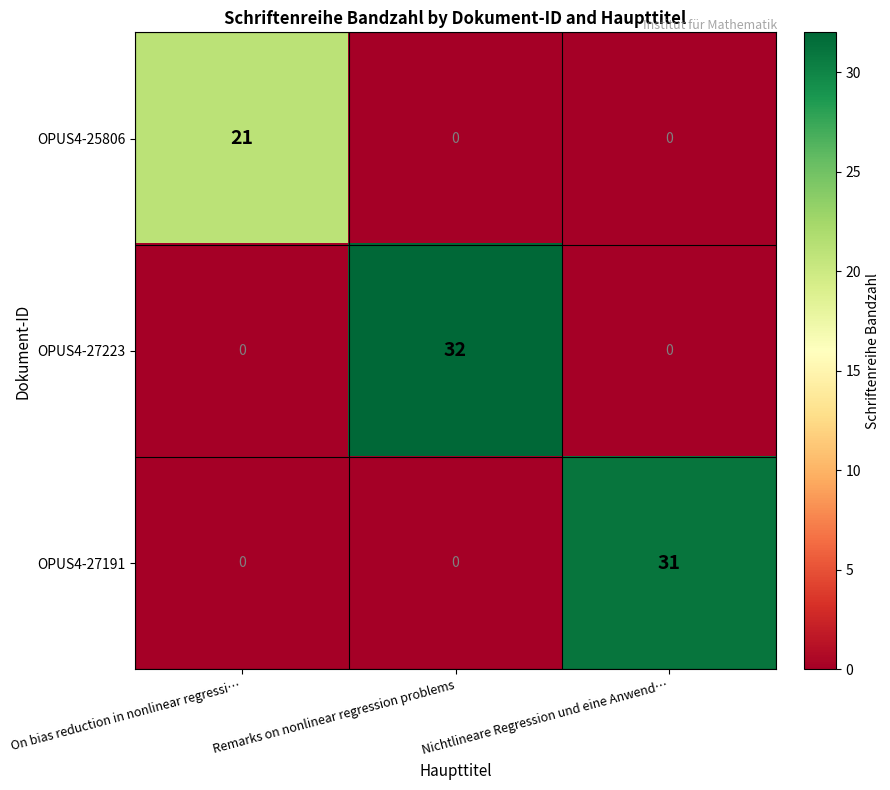

At which category does the chart reach its peak across all series?

Remarks on nonlinear regression problems